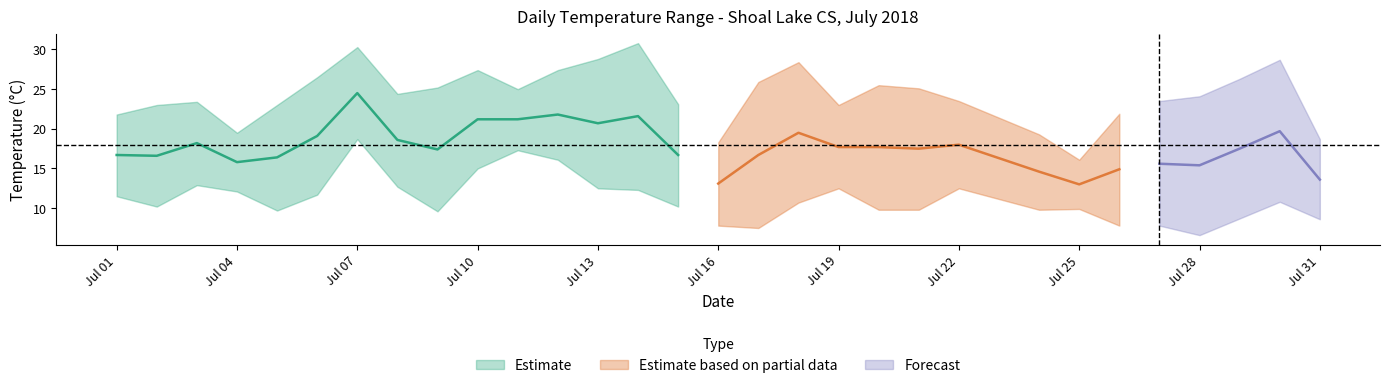

Count the number of data series in this chart.

3